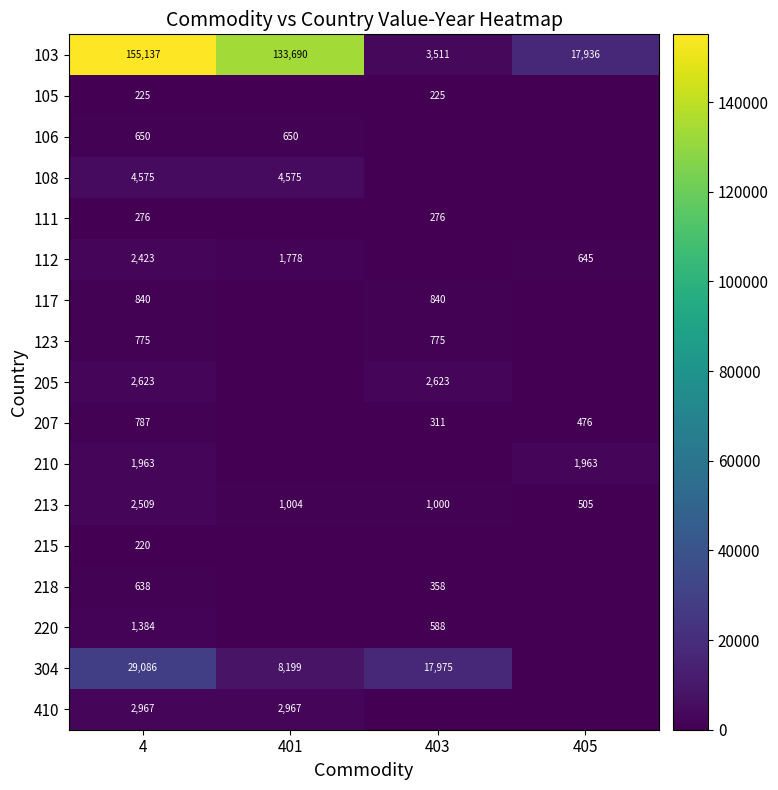

What is the difference between the 103 values at 403 and 401?

130179